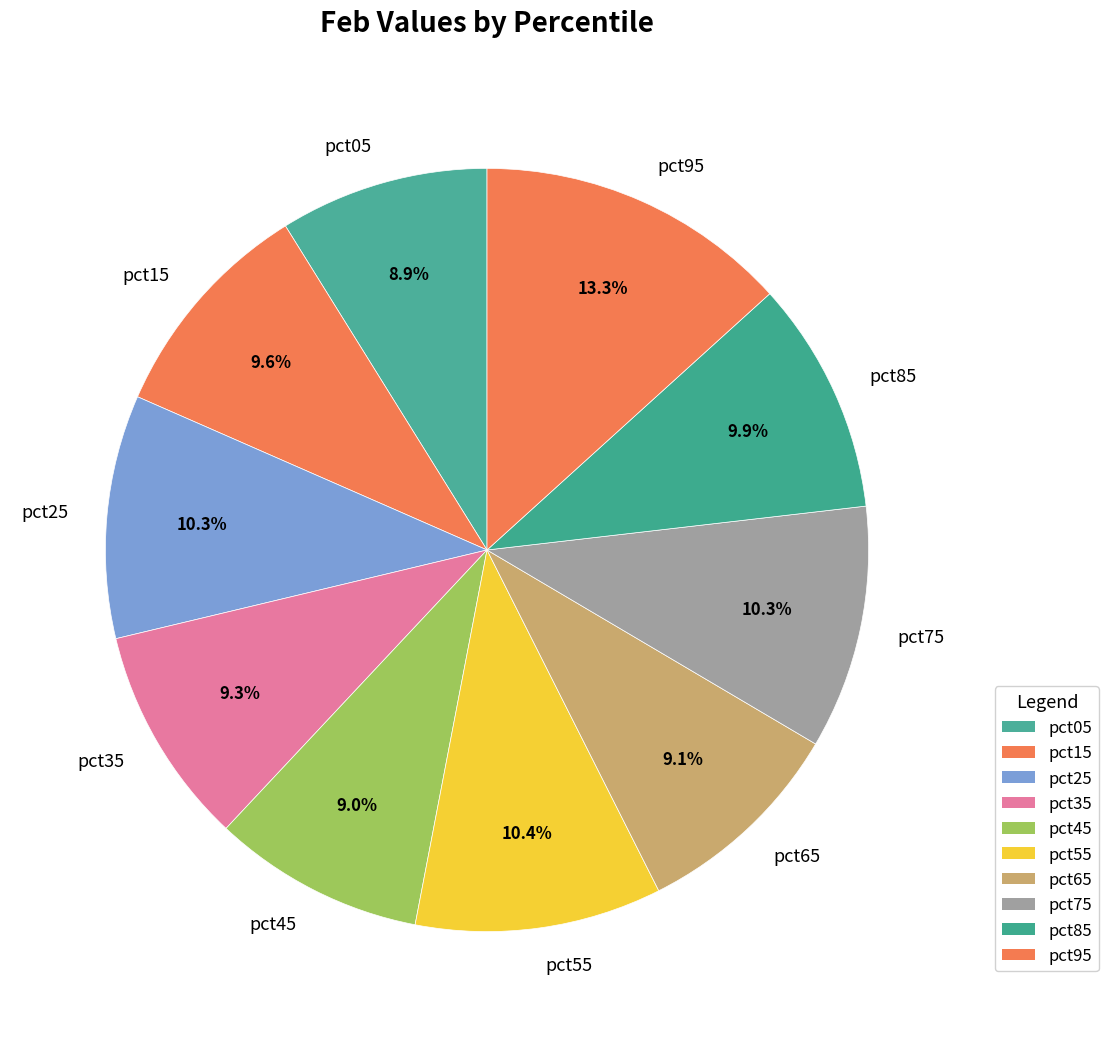

To the nearest percent, what is the difference between the pct95 and pct35 slice percentages?

4%